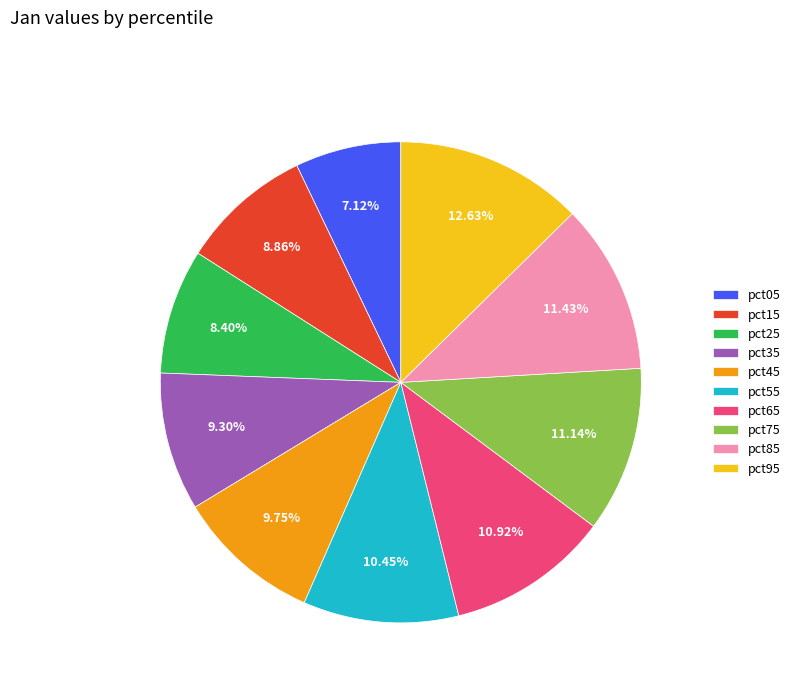

To the nearest percent, what percentage of the pie is pct65?

11%